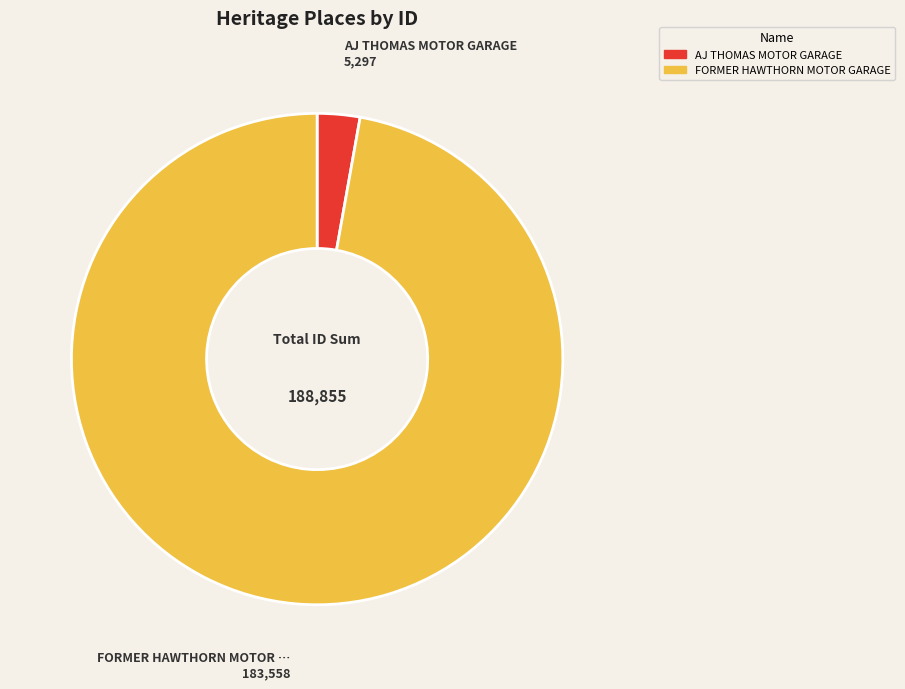

Is the sum of FORMER HAWTHORN MOTOR GARAGE and AJ THOMAS MOTOR GARAGE greater than half?

Yes